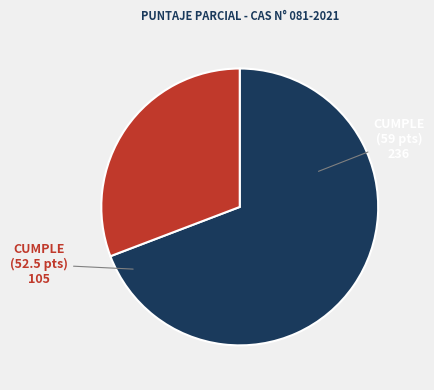

Does any single category account for the majority?

Yes